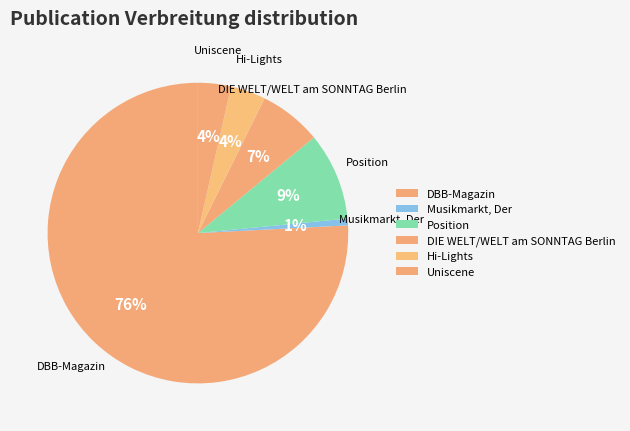

Is there a majority slice in this chart?

Yes